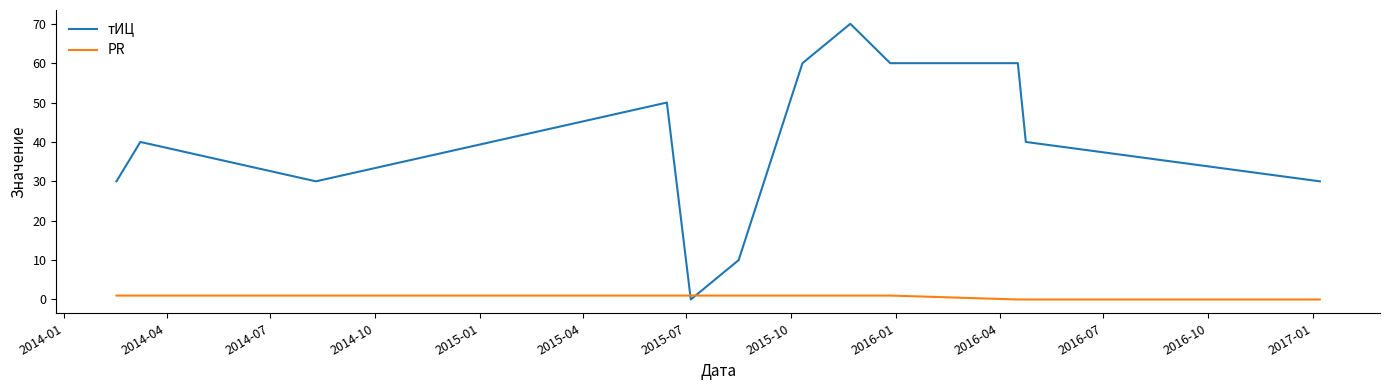

At how many categories does at least one series exceed 7?

11